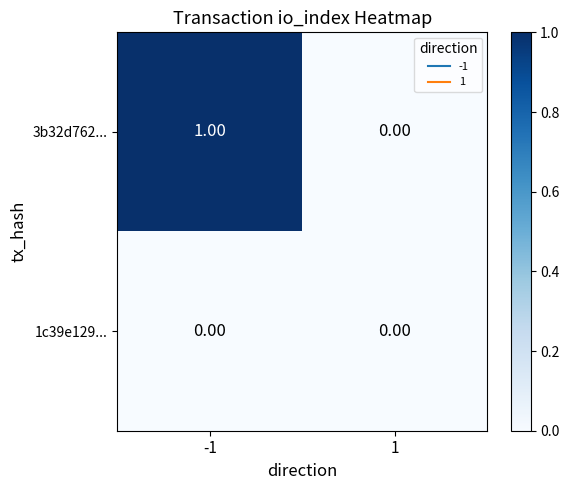

Count the number of categories in the chart.

2